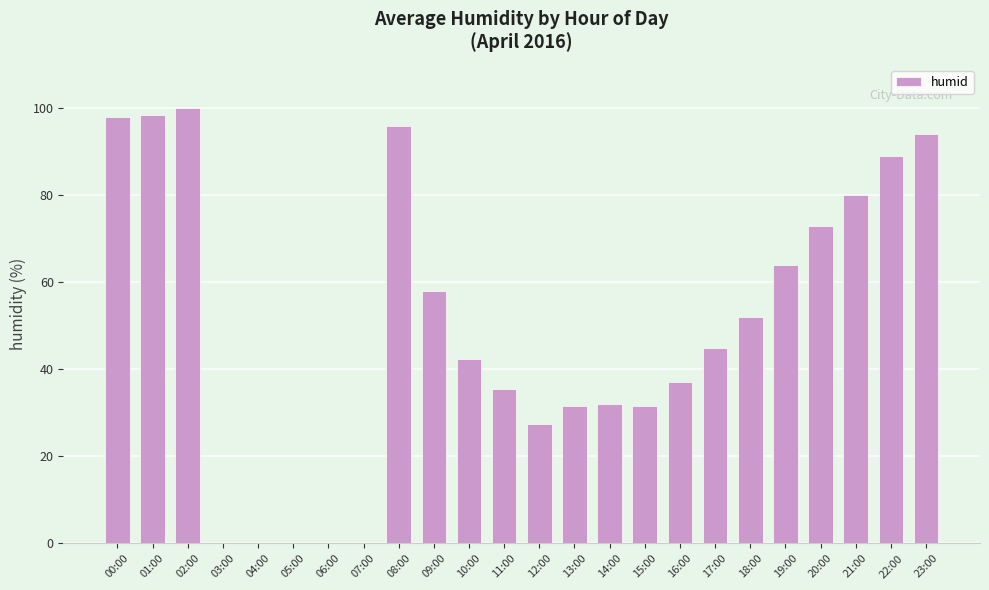

True or false: the data shows 96.0 at 08:00.

True